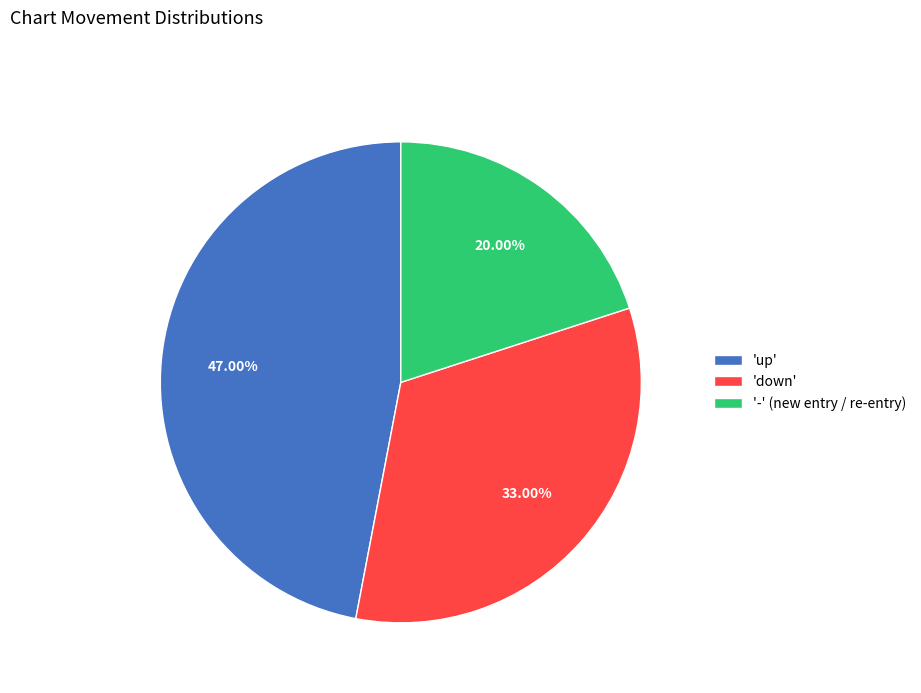

How many slices are in this pie chart?

3